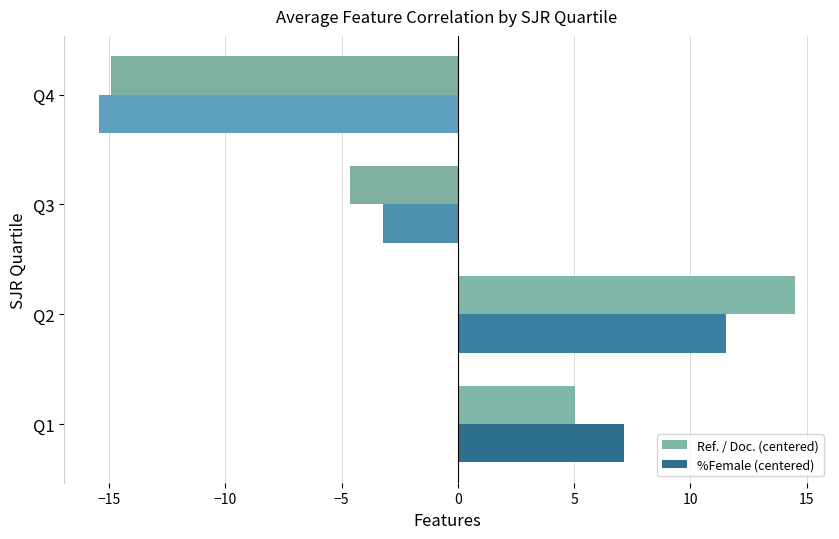

At which category is the sum across all series the highest?

Q2